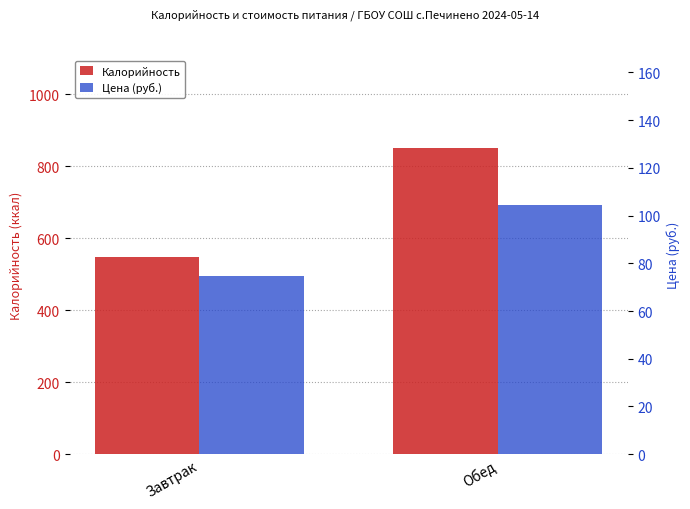

Which series has the widest spread of values?

Калорийность